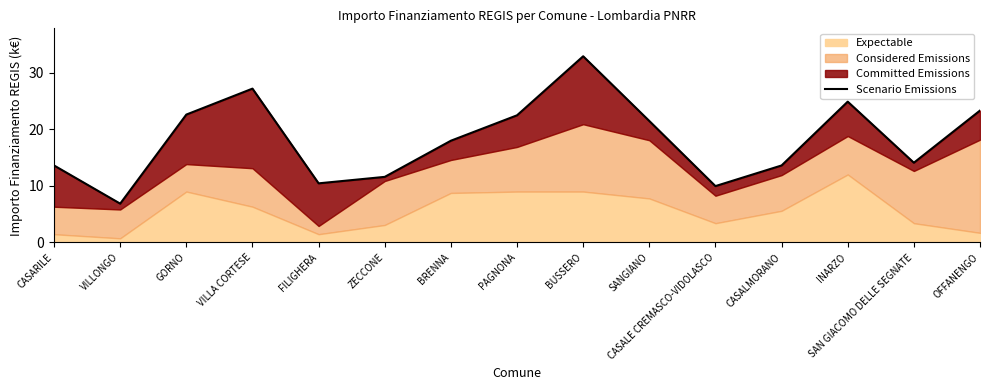

How many lines are shown in the chart?

1